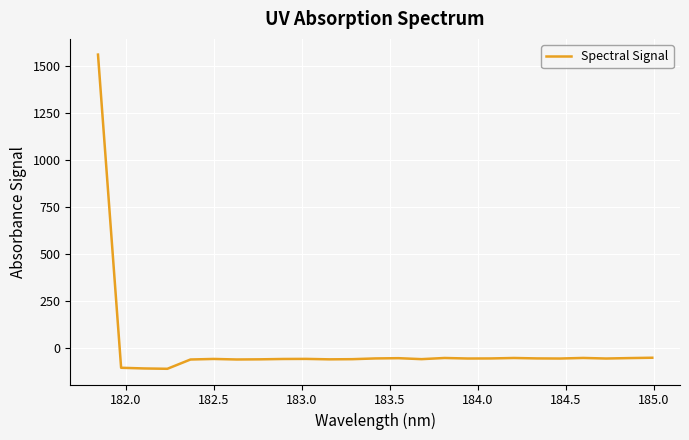

What is the greatest value displayed?

1560.3